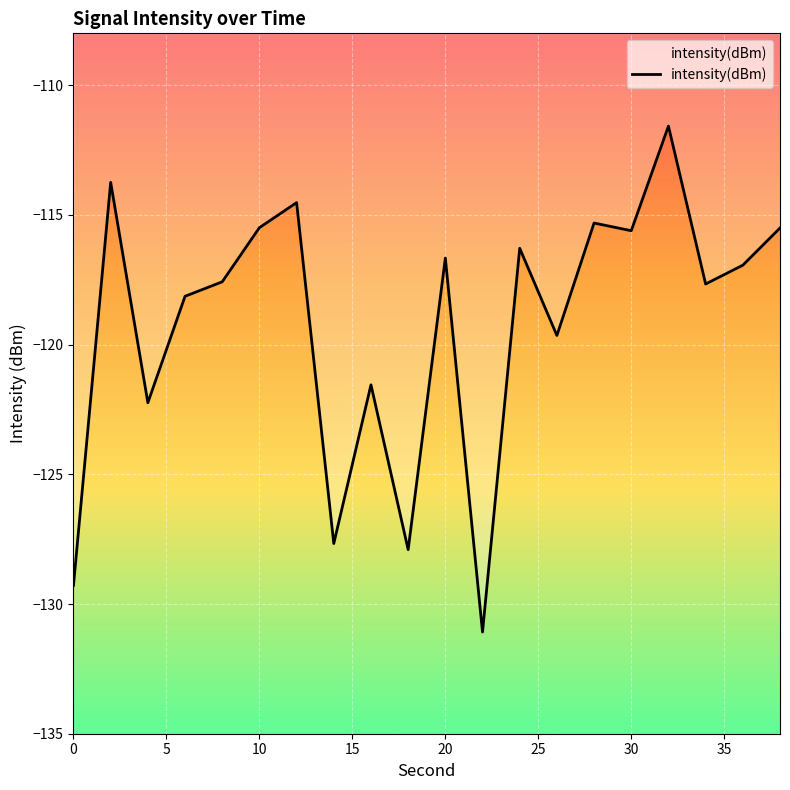

How many values exceed -116?

7